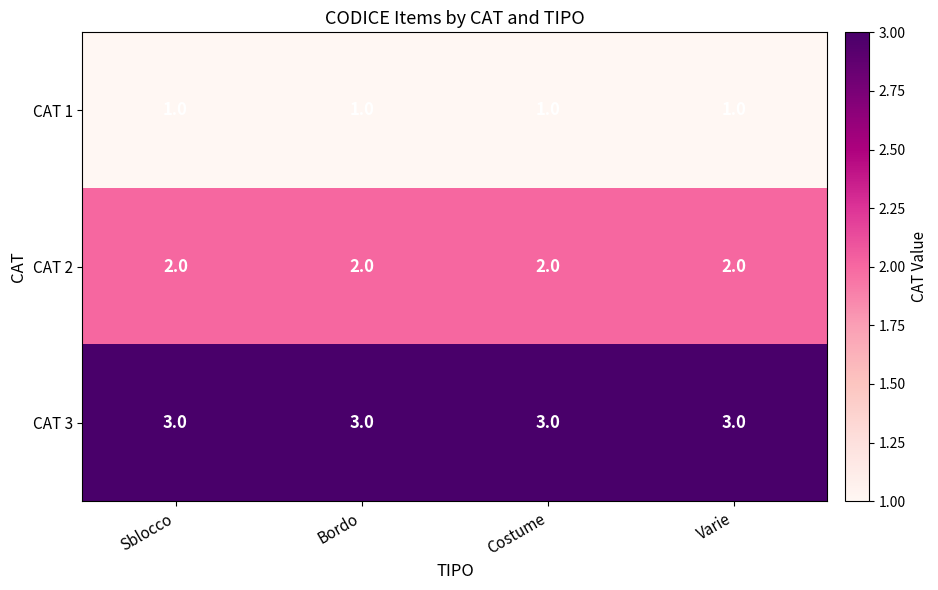

What is the total value across all series at Bordo?

6